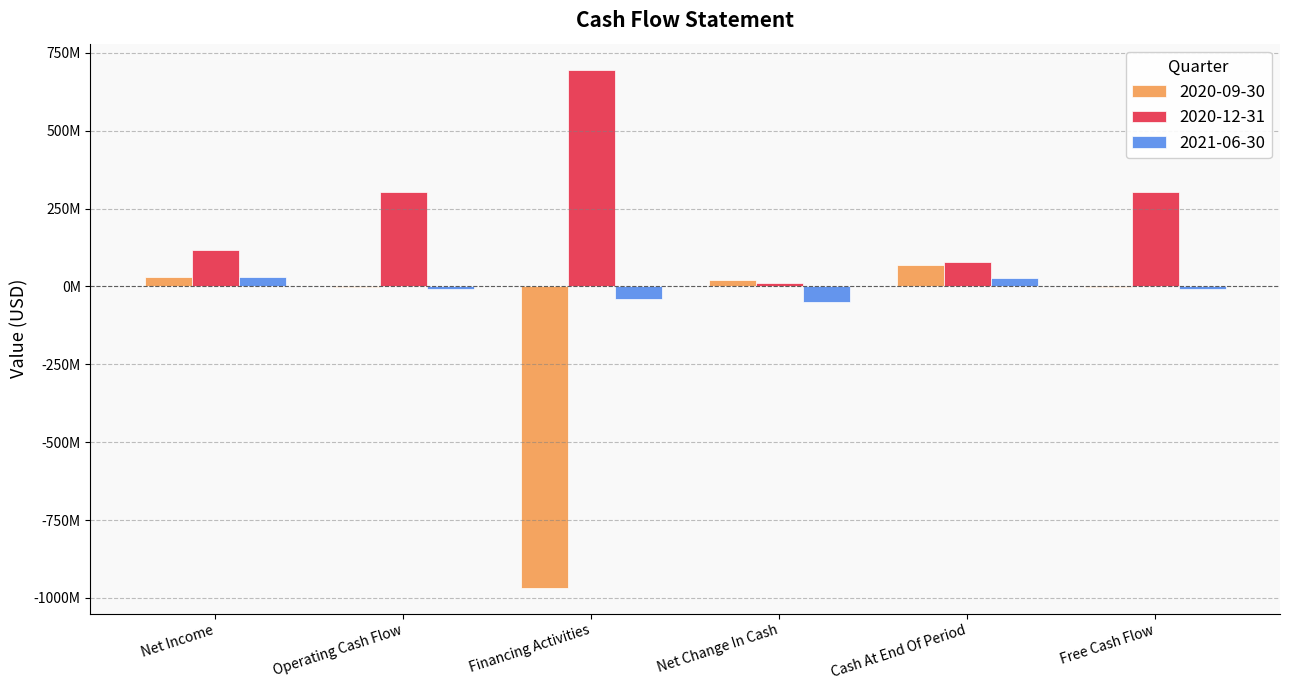

Between Net Change In Cash and Free Cash Flow, which series saw the biggest shift?

2020-12-31